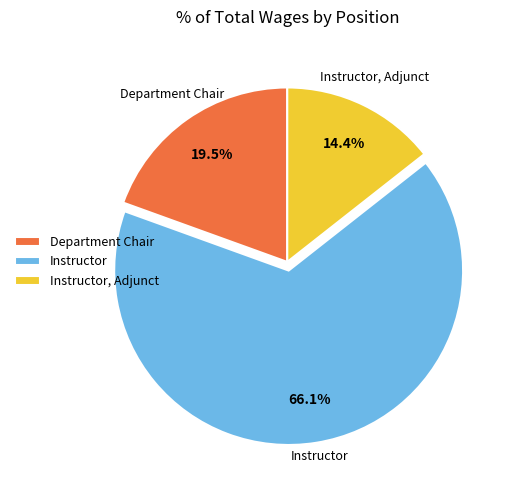

Does any single category account for the majority?

Yes